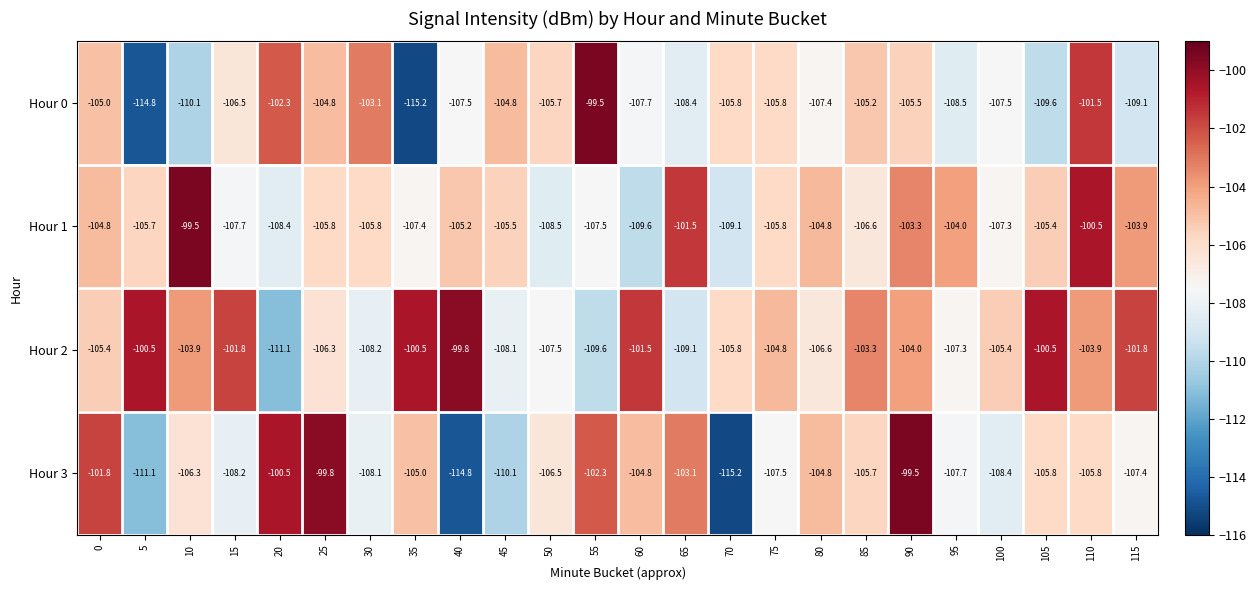

What is the sum of the Hour 0 values at 80 and 45?

-212.2